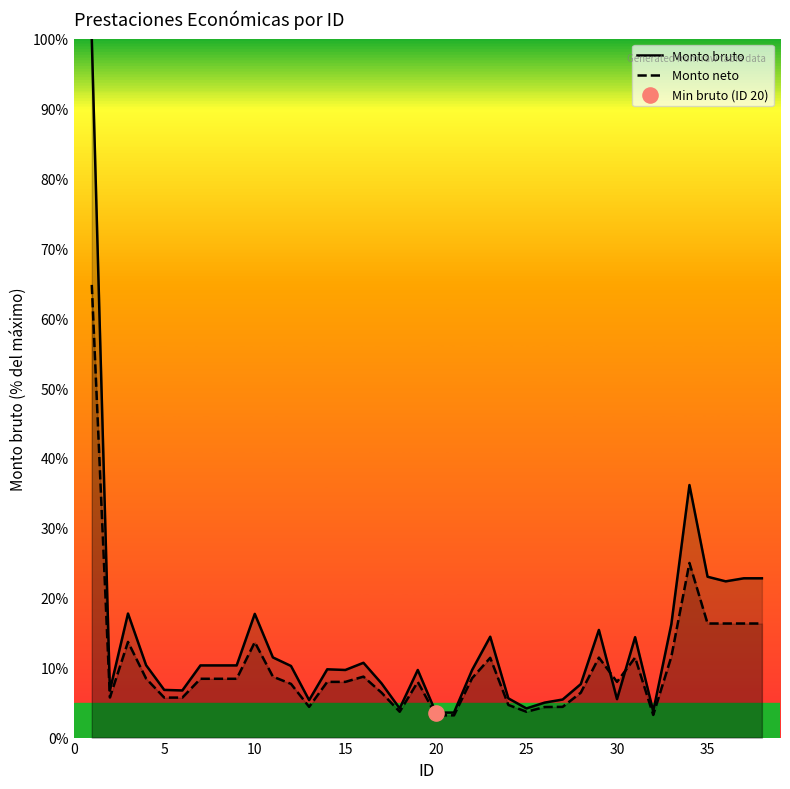

Which series has the widest spread of Y values?

Monto bruto